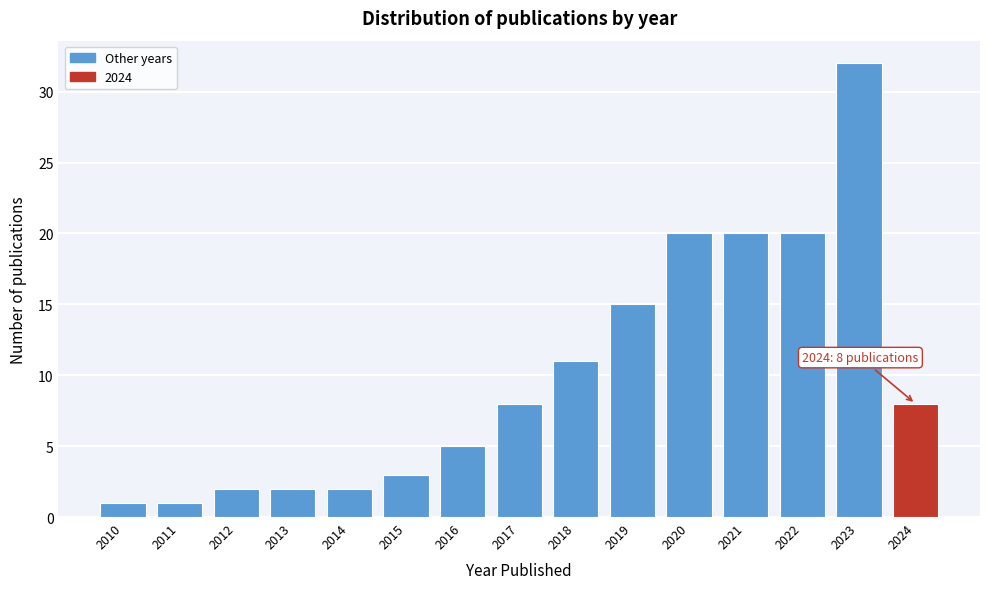

Reading right to left, extract all data points from this chart.

2024=8	2023=32	2022=20	2021=20	2020=20	2019=15	2018=11	2017=8	2016=5	2015=3	2014=2	2013=2	2012=2	2011=1	2010=1